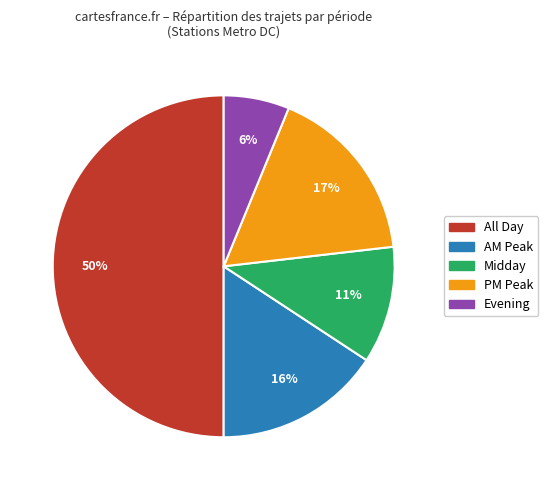

Combined, do Evening and Midday account for over 50%?

No